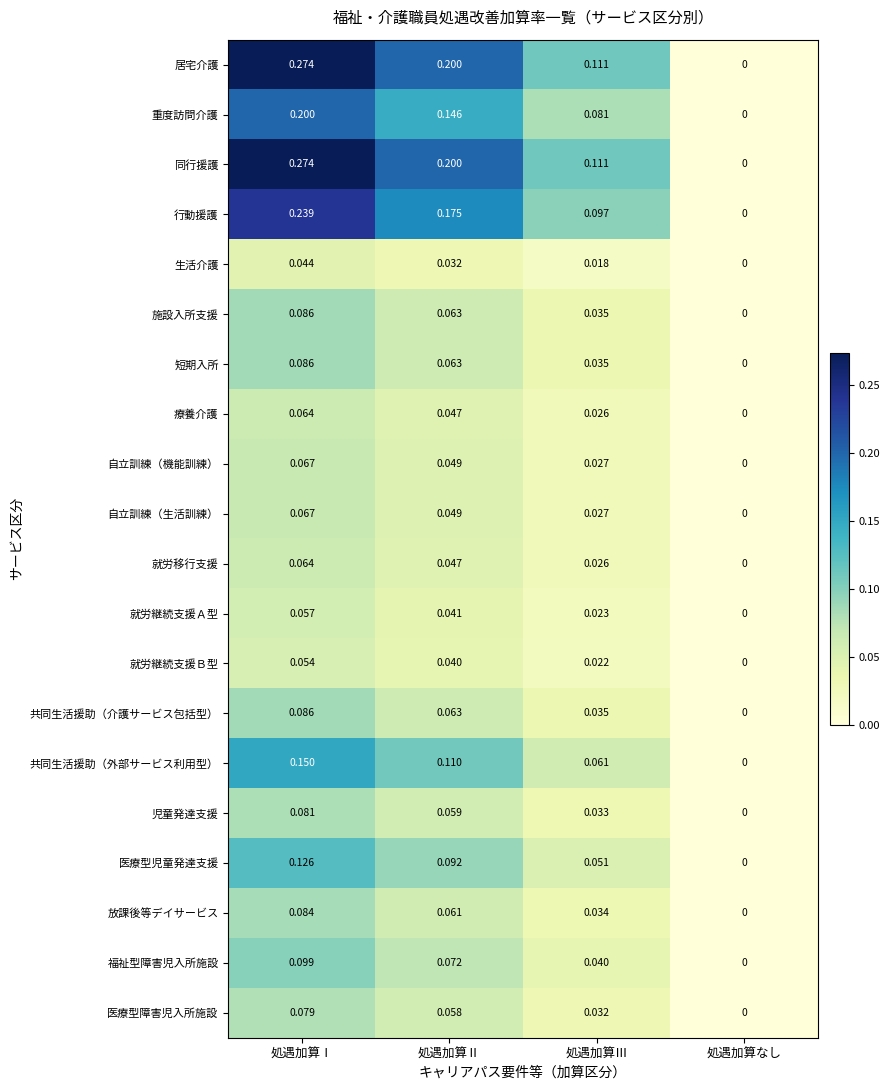

Is the value of 生活介護 at 処遇加算Ⅰ greater than the value of 行動援護 at 処遇加算なし?

Yes